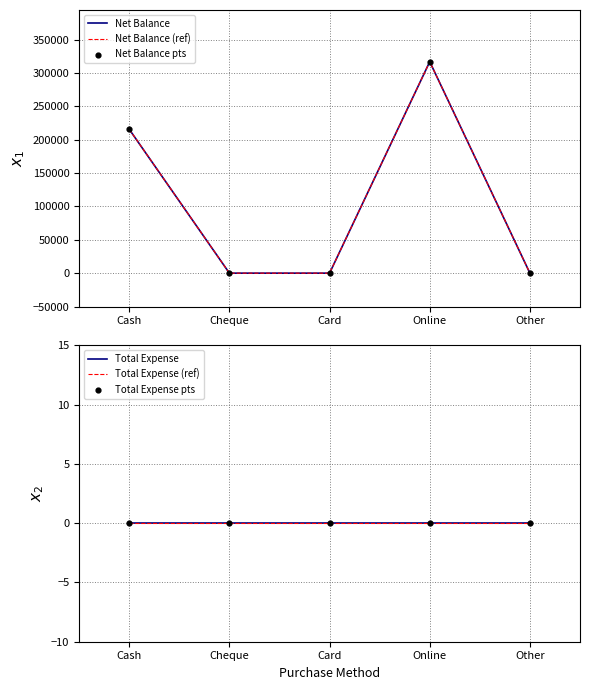

Is the value of Net Balance (ref) at Cheque greater than the value of Total Expense (ref) at Cheque?

No